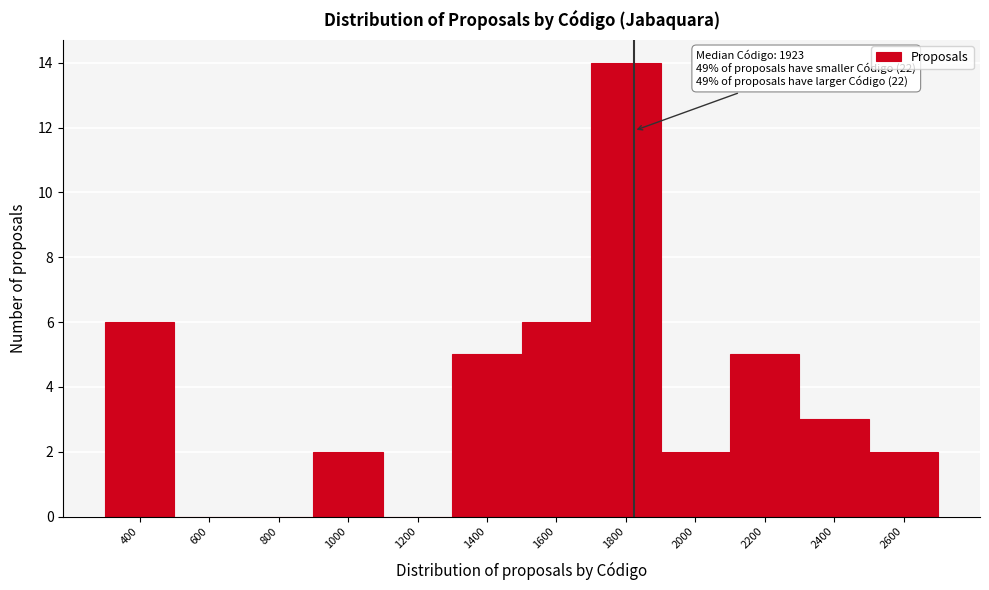

Reading left to right, transcribe all the data shown in this chart.

400=6	600=0	800=0	1000=2	1200=0	1400=5	1600=6	1800=14	2000=2	2200=5	2400=3	2600=2